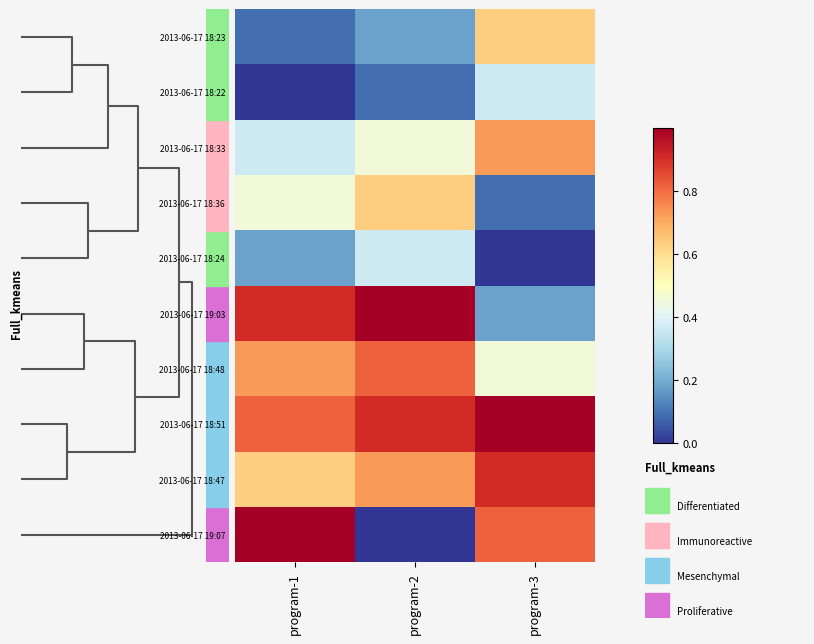

At how many categories does at least one series exceed 0?

3